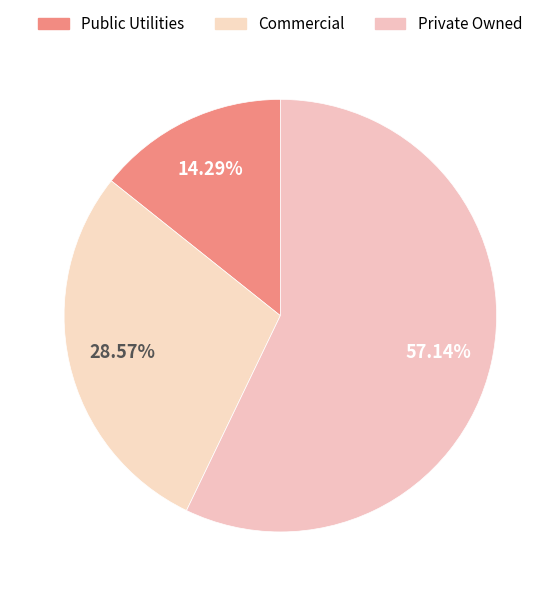

Count the number of slices in the pie.

3